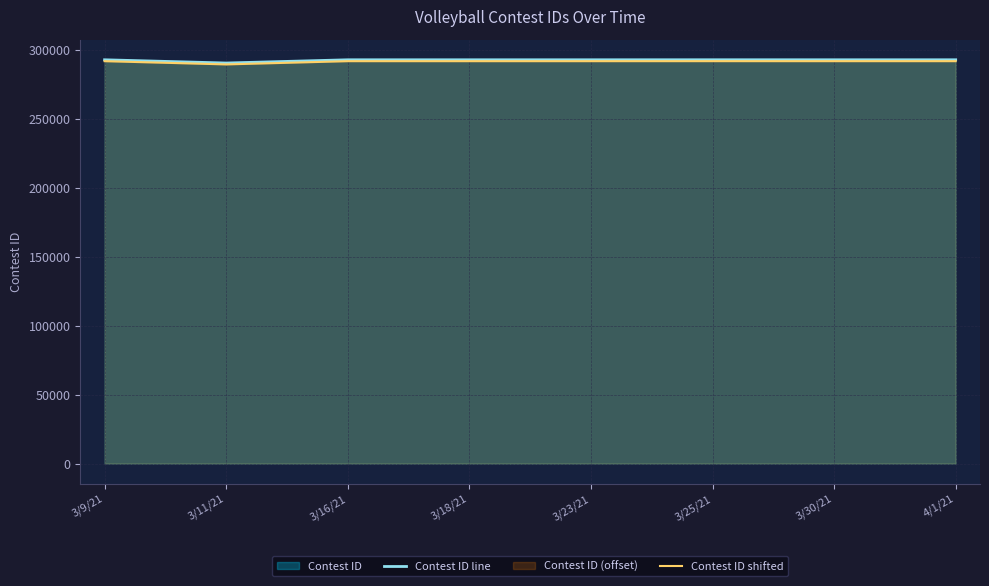

List the labels in order of Contest ID line value, smallest first.

3/11/21, 3/9/21, 3/16/21, 3/18/21, 3/23/21, 3/30/21, 4/1/21, 3/25/21